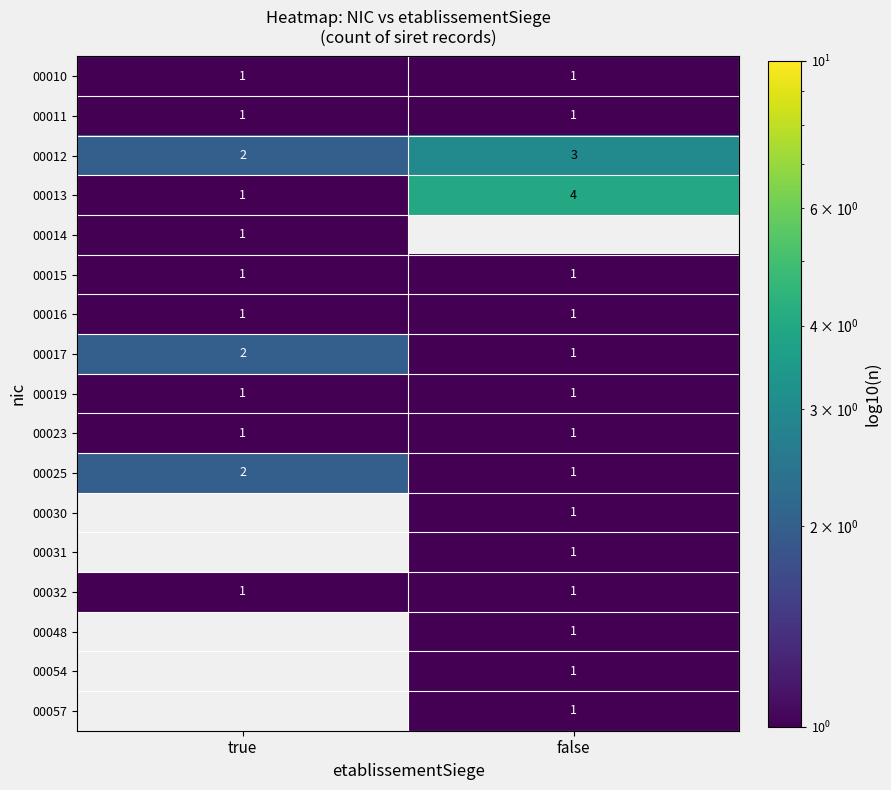

What is the sum of all 00012 values?

5